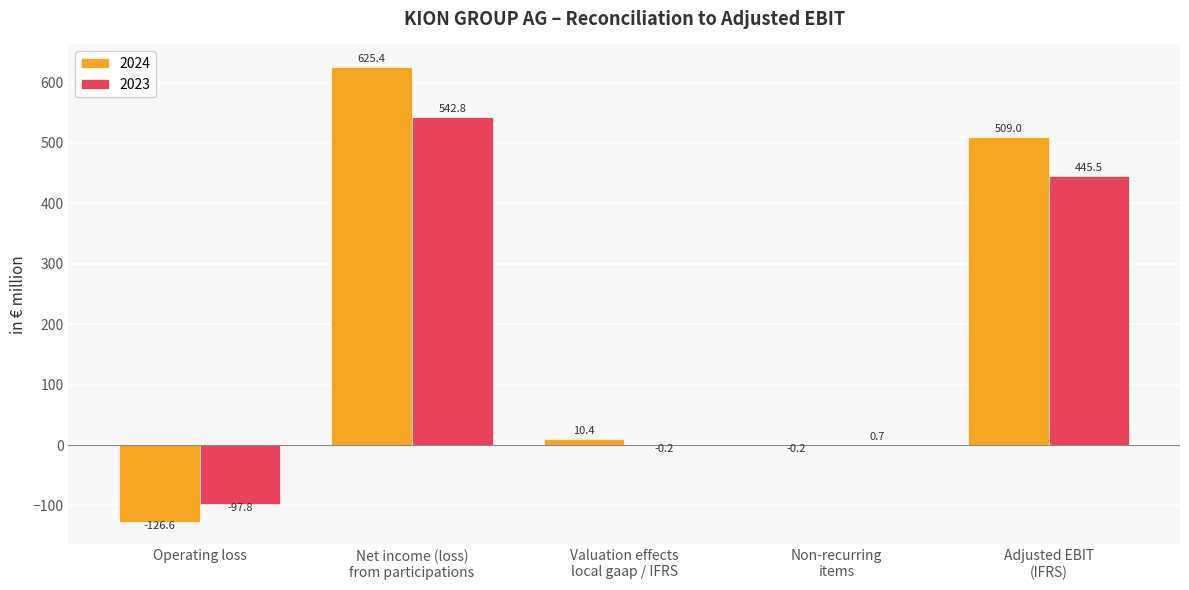

Reading left to right, transcribe all the data shown in this chart.

2024: Operating loss=-126.6	Net income (loss)
from participations=625.4	Valuation effects
local gaap / IFRS=10.4	Non-recurring
items=-0.2	Adjusted EBIT
(IFRS)=509.0
2023: Operating loss=-97.8	Net income (loss)
from participations=542.8	Valuation effects
local gaap / IFRS=-0.2	Non-recurring
items=0.7	Adjusted EBIT
(IFRS)=445.5